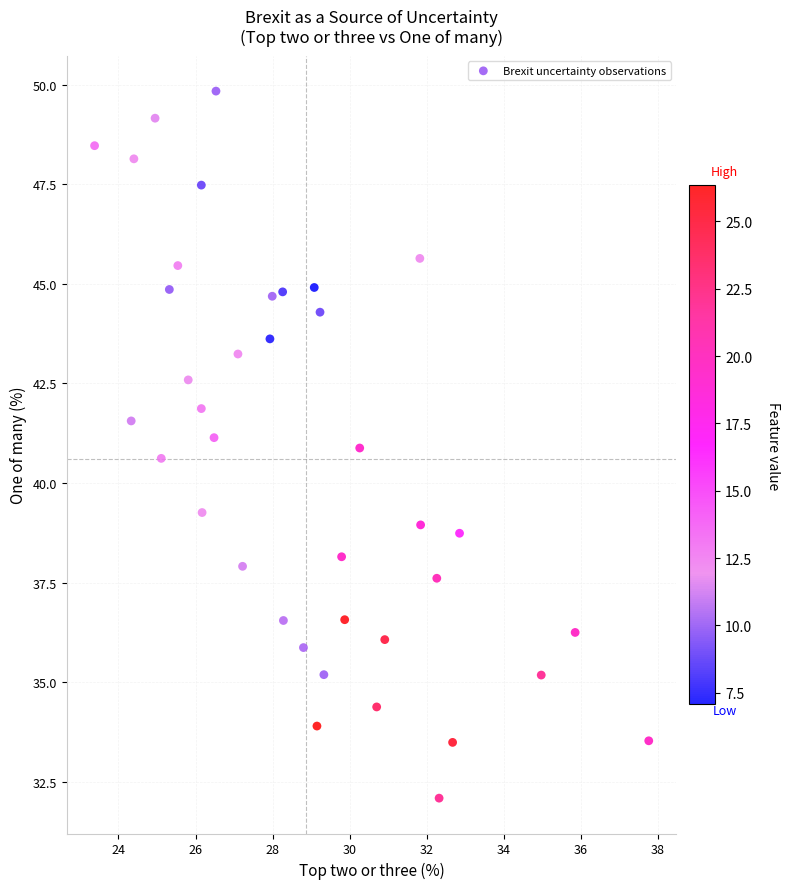

What is the range of X values (max minus min)?

14.4